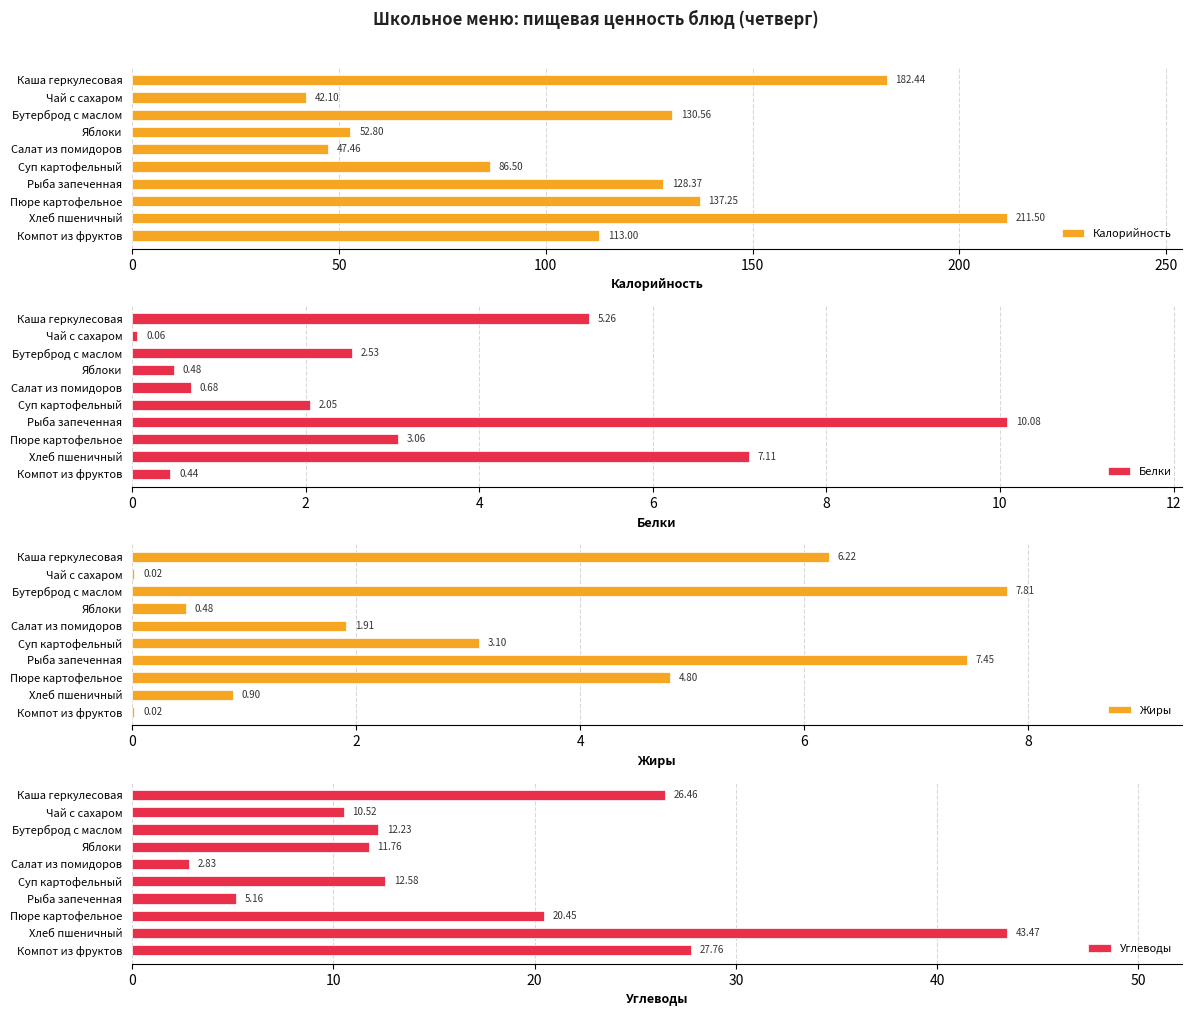

Which series has the largest total across all categories?

Калорийность